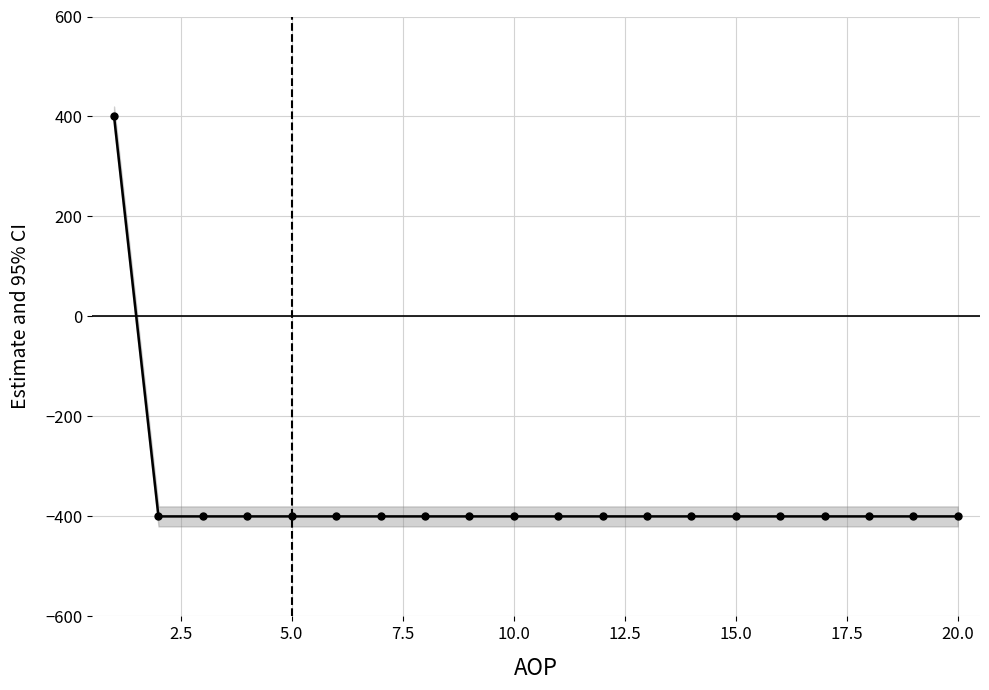

How many data points are above -400?

1